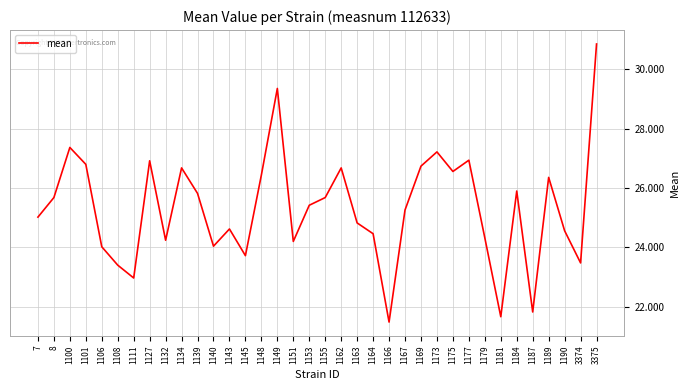

Reading left to right, list all the values displayed in this chart.

25.0	25.7	27.4	26.8	24.0	23.4	23.0	26.9	24.2	26.7	25.8	24.0	24.6	23.7	26.4	29.4	24.2	25.4	25.7	26.7	24.8	24.5	21.5	25.3	26.7	27.2	26.6	26.9	24.3	21.7	25.9	21.8	26.4	24.6	23.5	30.9